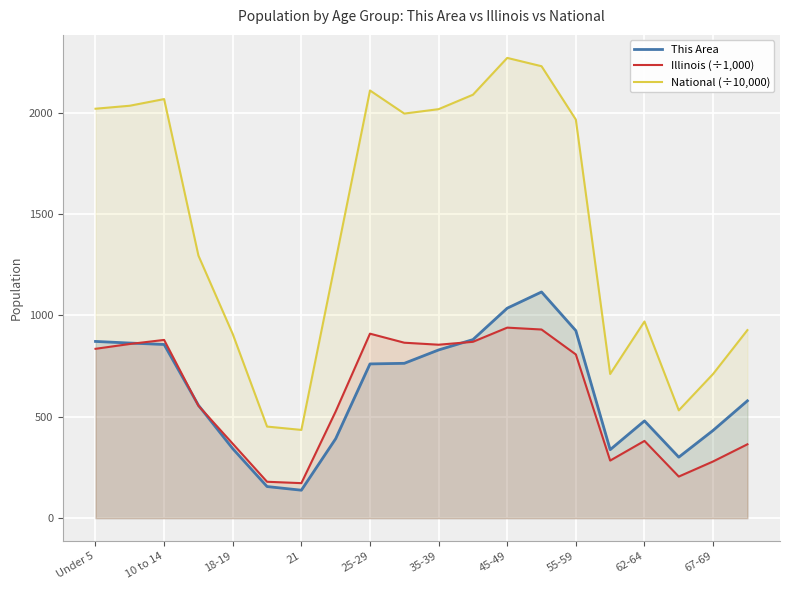

Which series has the largest total across all categories?

National (÷10,000)